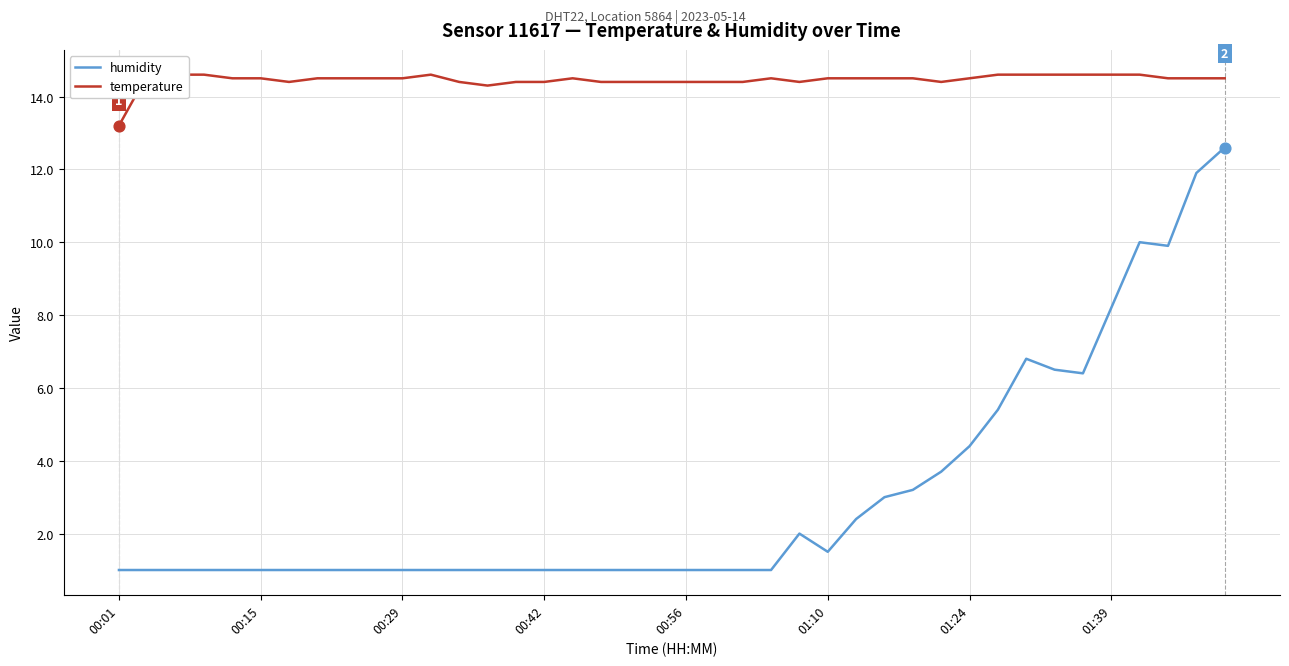

Which series contains the highest Y value?

temperature